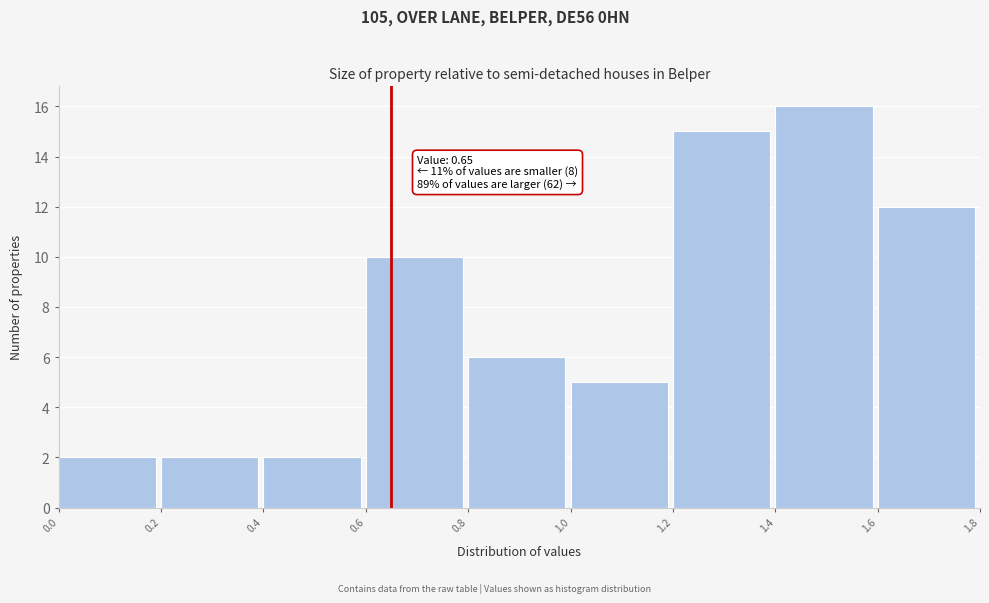

Which range on the x-axis has the tallest bar?

1.4 to 1.6